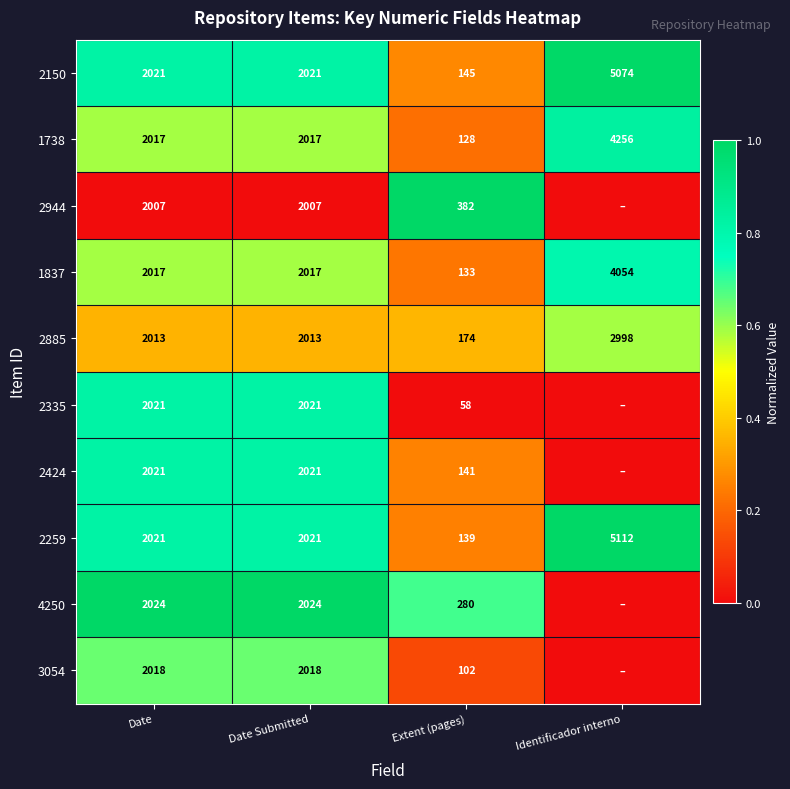

How many 2150 values are between 2021 and 5074?

3